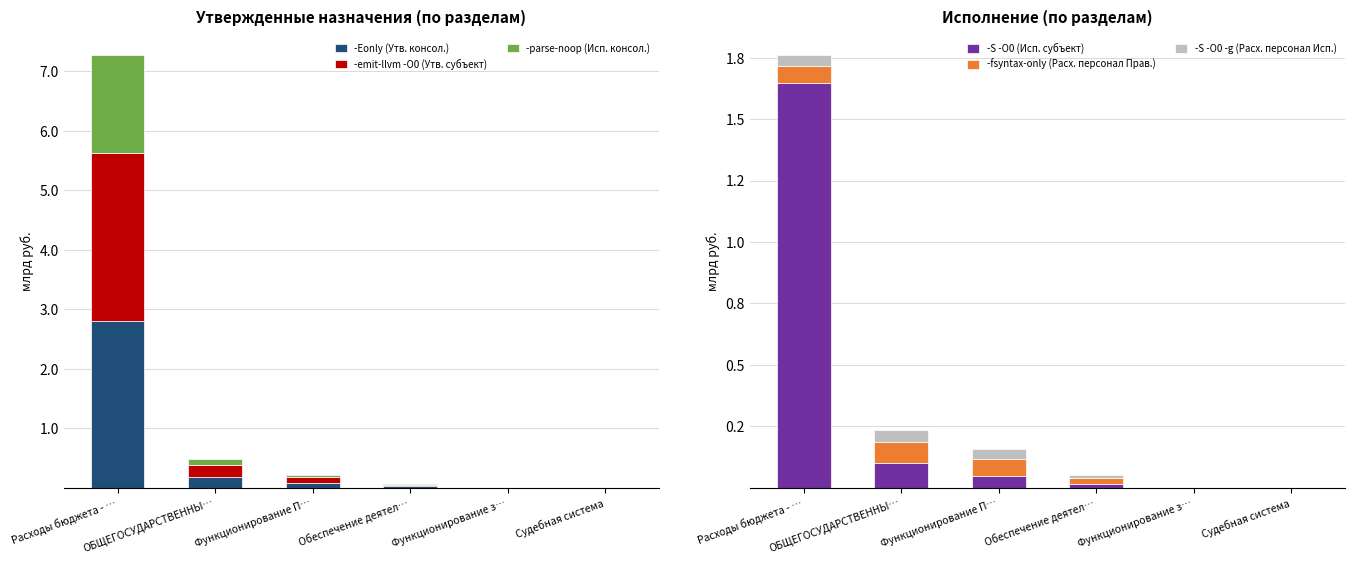

Rank the categories by -S -O0 -g (Расх. персонал Исп.) value from highest to lowest.

ОБЩЕГОСУДАРСТВЕННЫ…, Расходы бюджета - …, Функционирование П…, Обеспечение деятел…, Функционирование з…, Судебная система